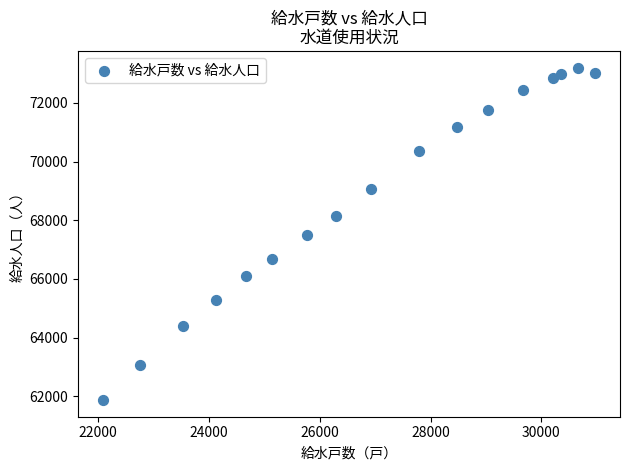

What is the range of X values (max minus min)?

8885